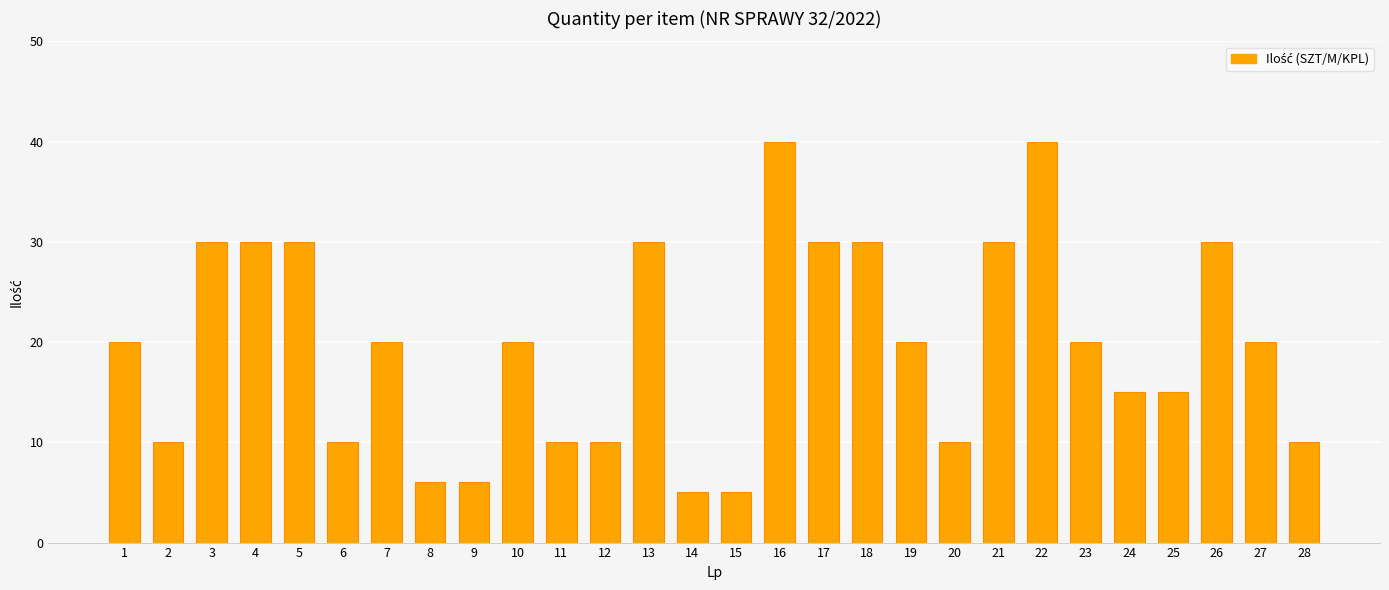

What value does the data have at 28, to the nearest 10?

10